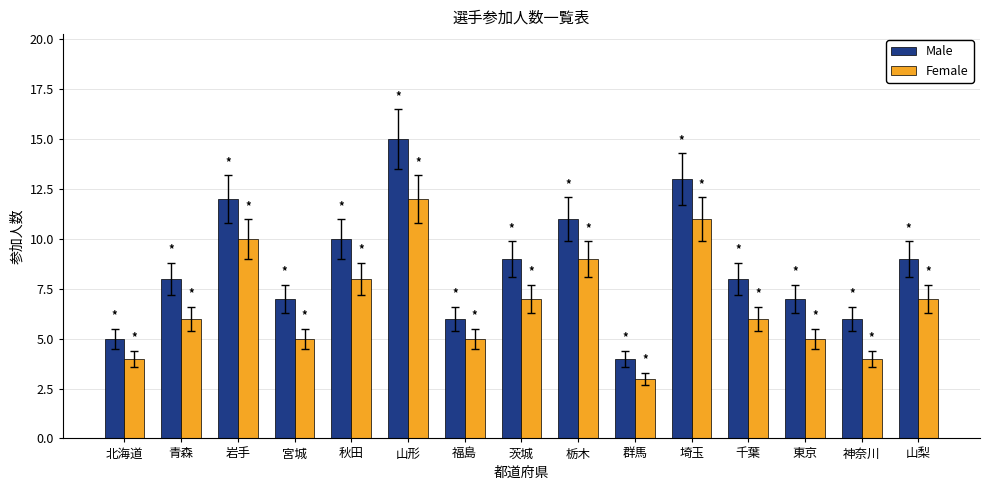

What is the sum of all Male values?

130